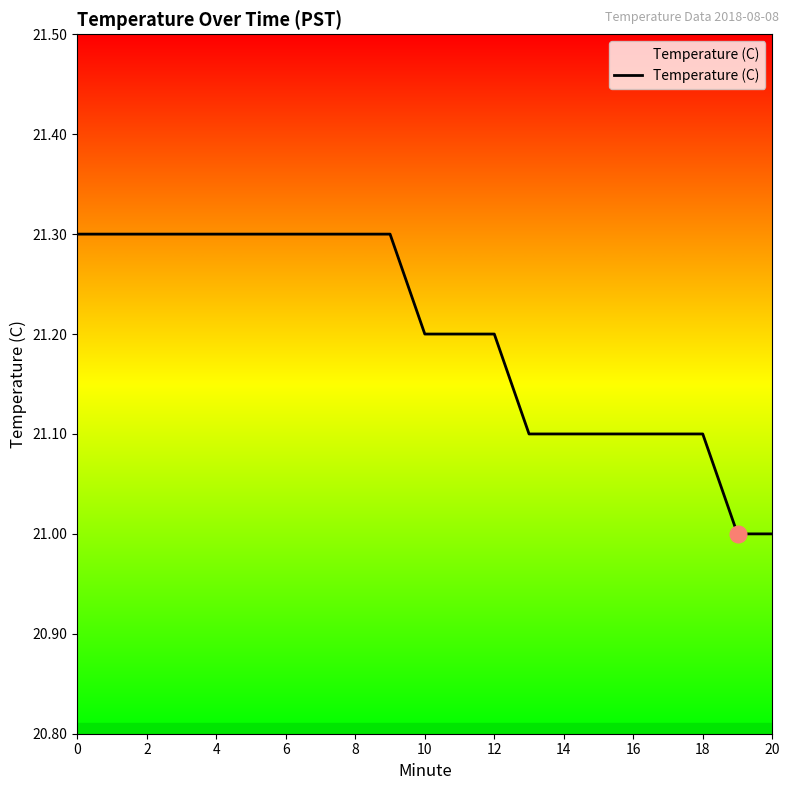

What is the maximum value shown in the chart?

21.3